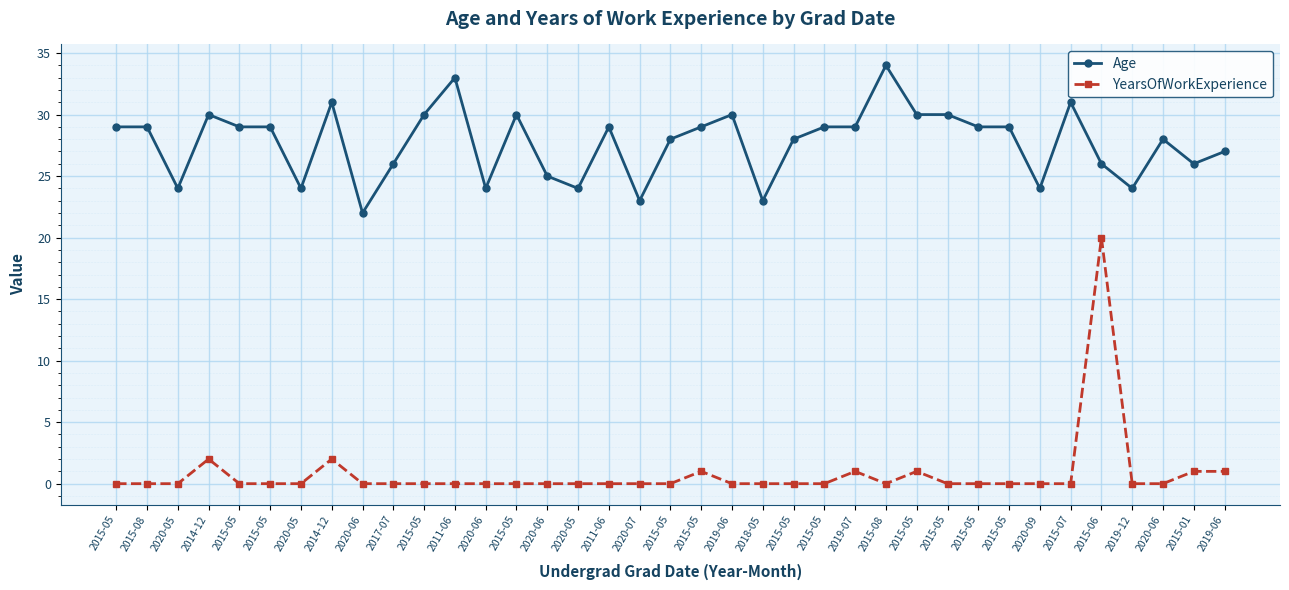

Is this an area chart (filled region under the line)?

No